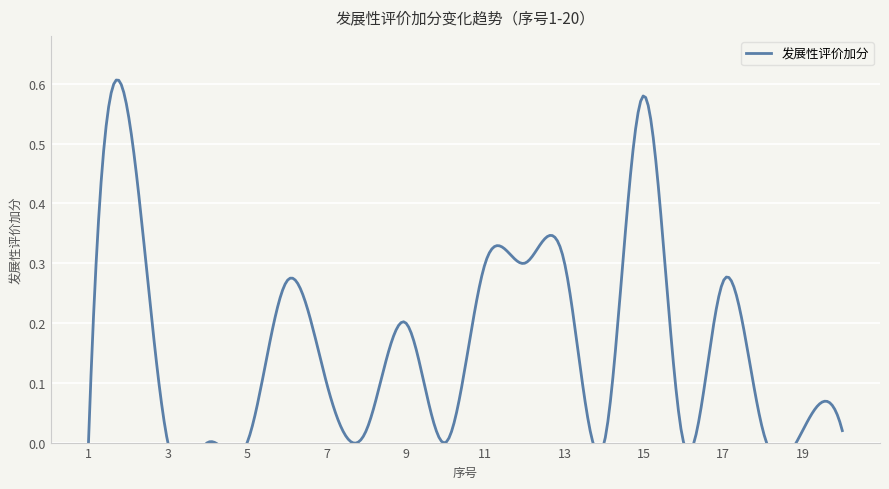

The value at 15 is 0.6. True or false?

True